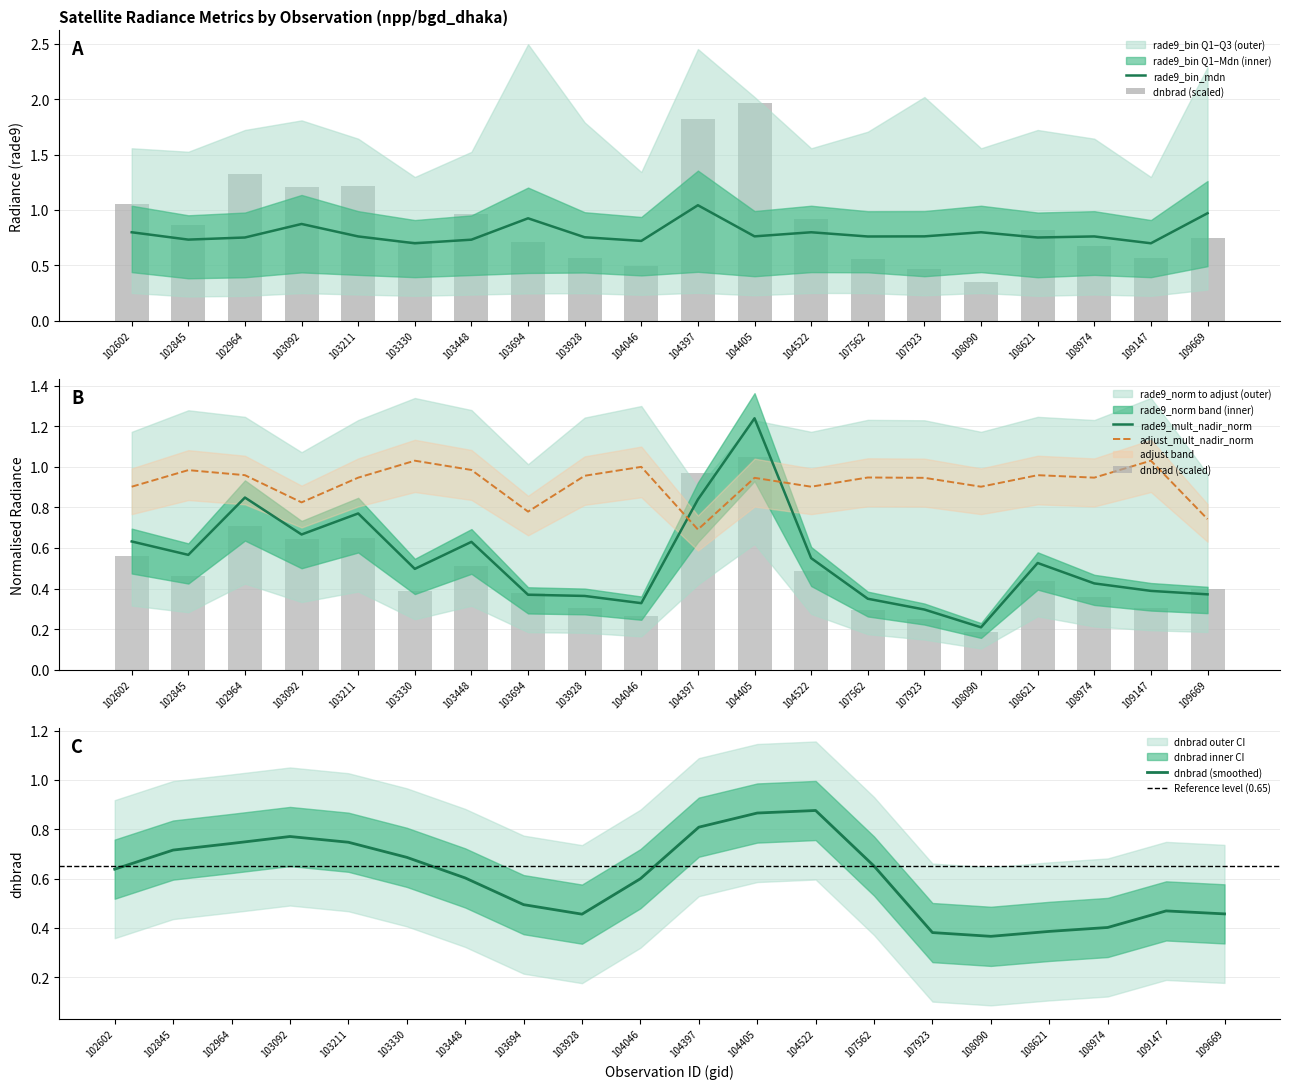

Does the chart contain any negative values?

No